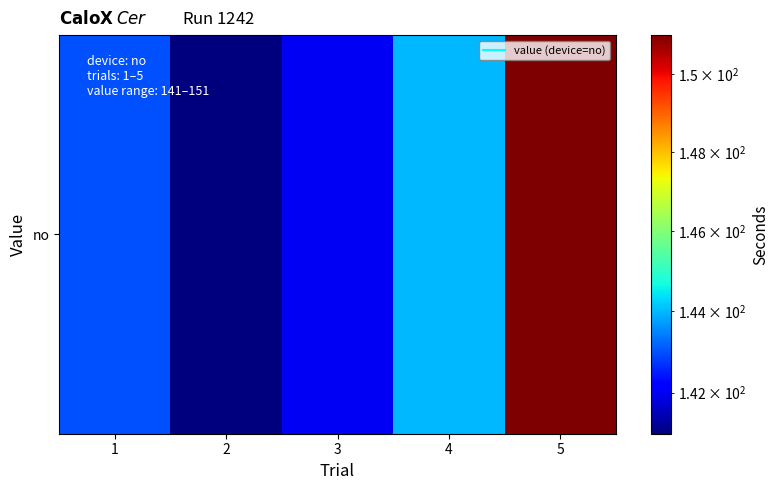

How many data points are above 143?

2